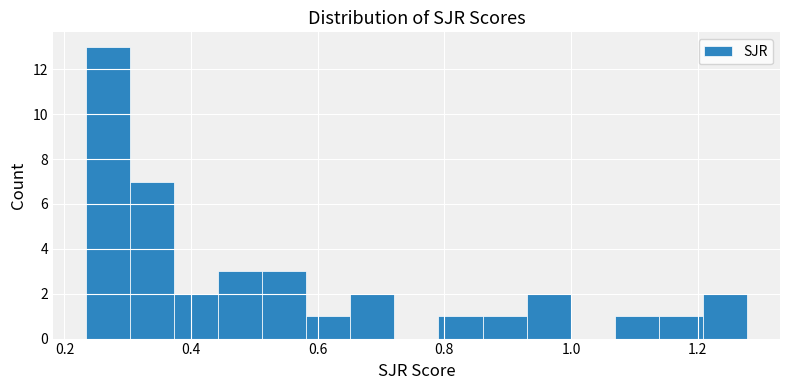

Read against the x-axis, roughly where is the centre of the tallest bar?

0.26